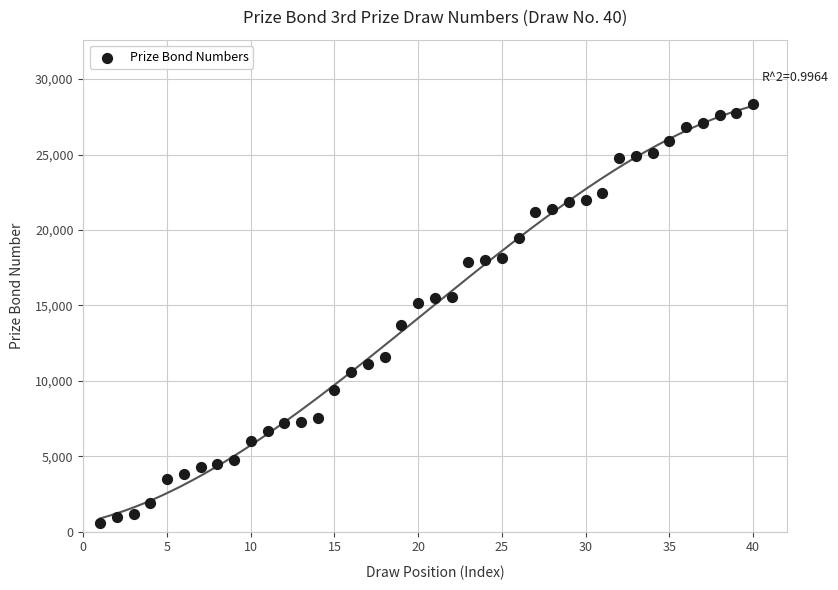

What is the range of Y values (max minus min)?

27765